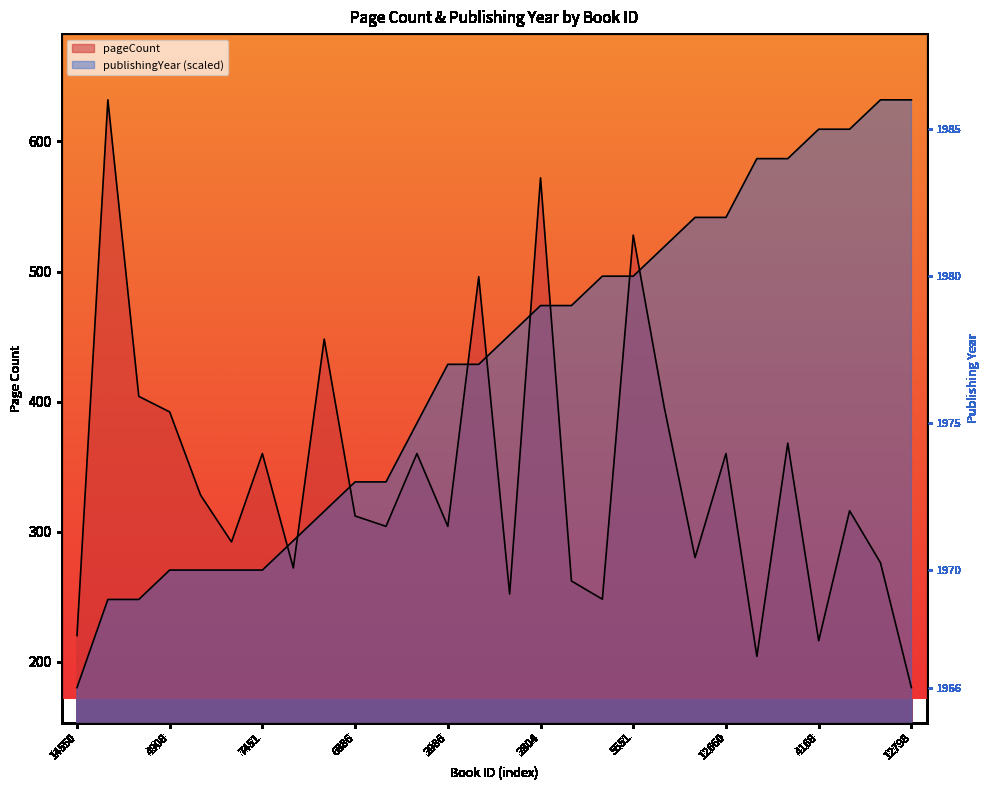

Which has a higher value, 12806 or 20234?

12806